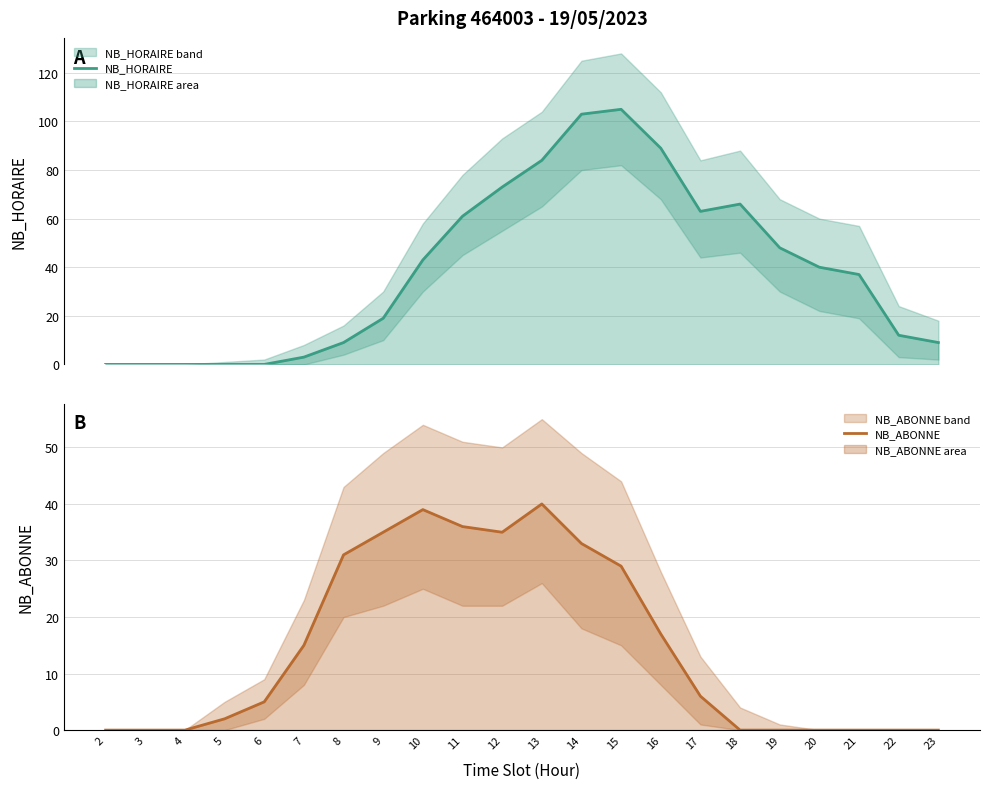

At which label is NB_ABONNE closest to 20?

16